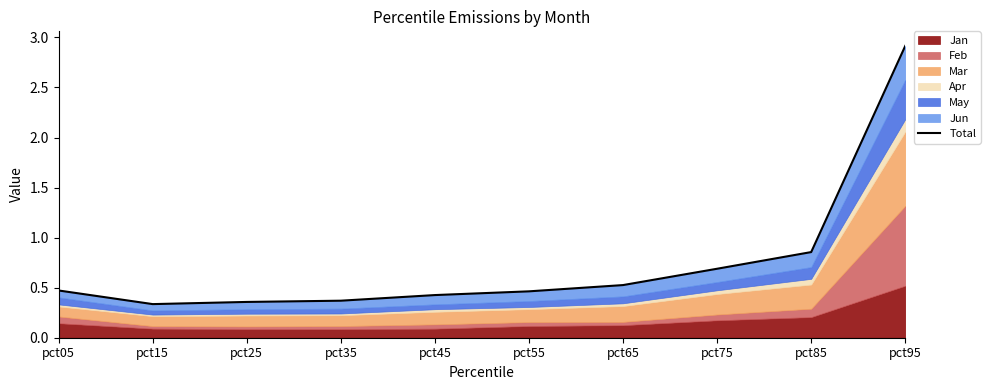

How many interior local valleys (lower than both neighbors) does the data have?

1